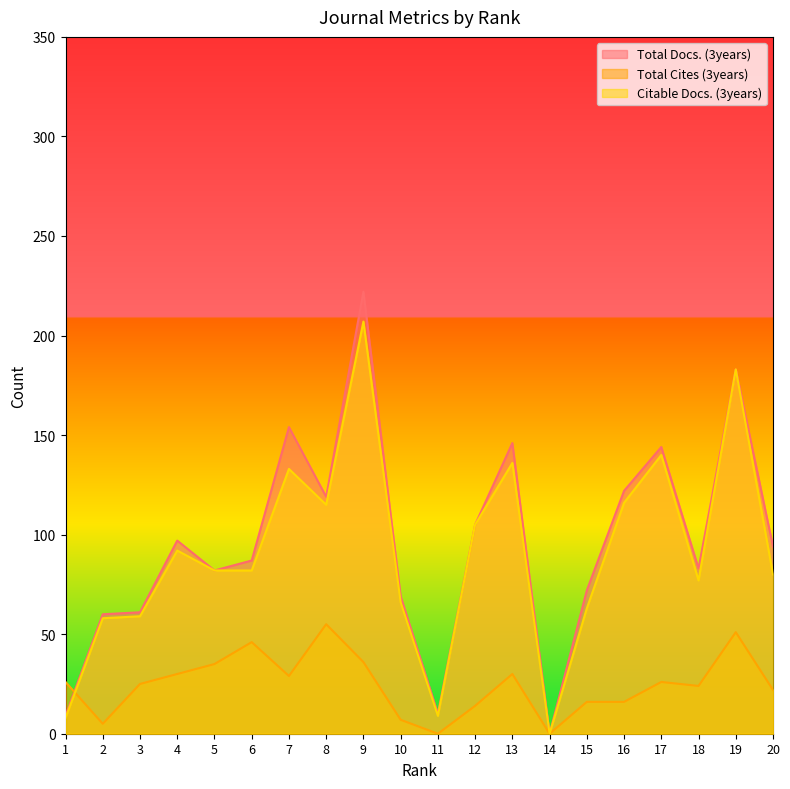

What value does the Total Cites (3years) series have at 9?

36